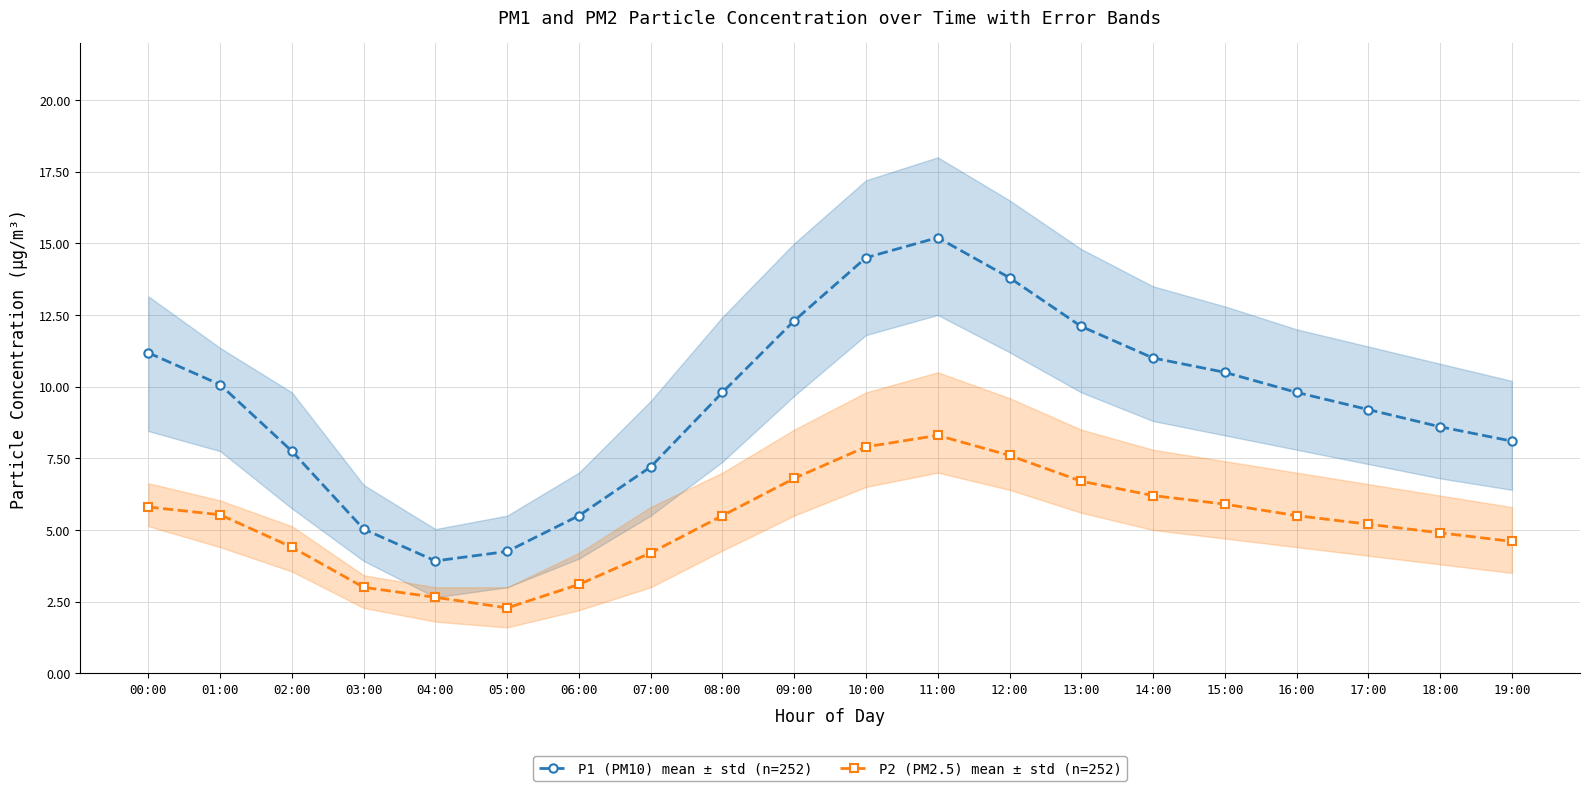

Which has a higher value, 16:00 or 18:00?

16:00